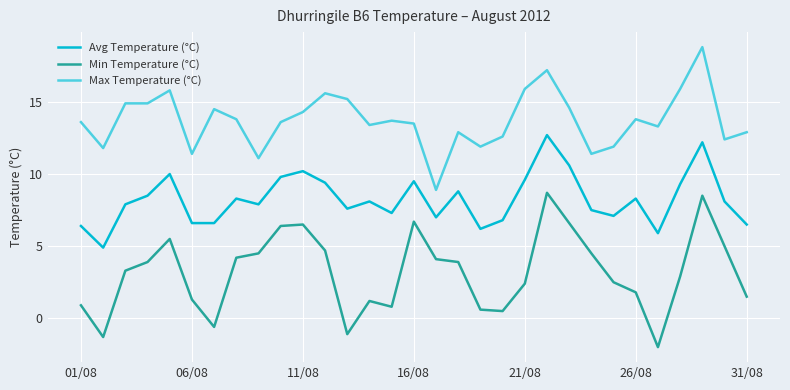

At how many categories does at least one series exceed 13?

20